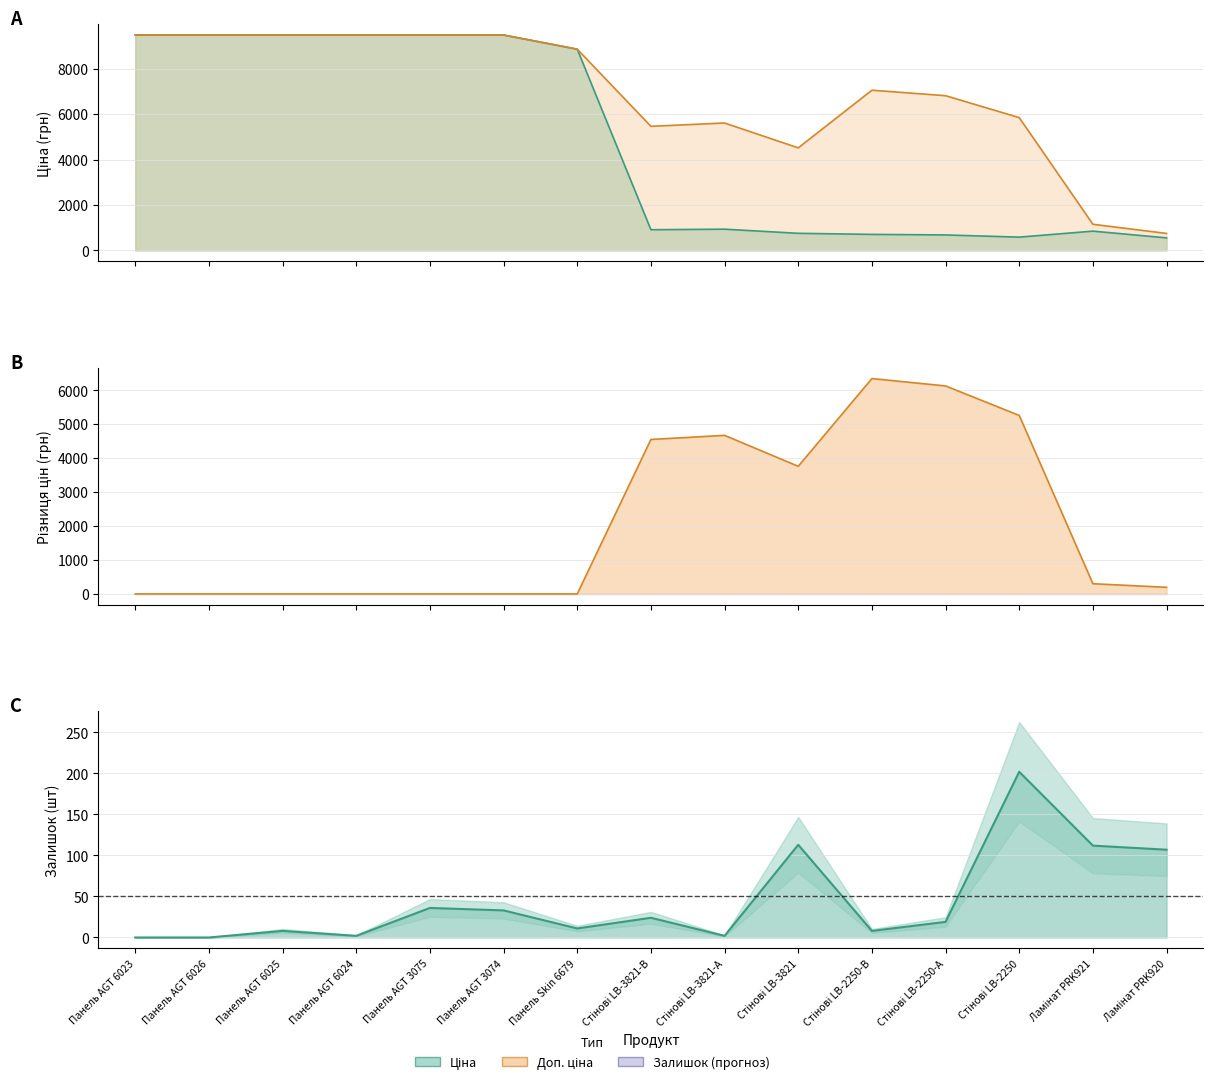

Rank the series by their maximum value, from lowest to highest.

Залишок, Ціна, Доп. ціна